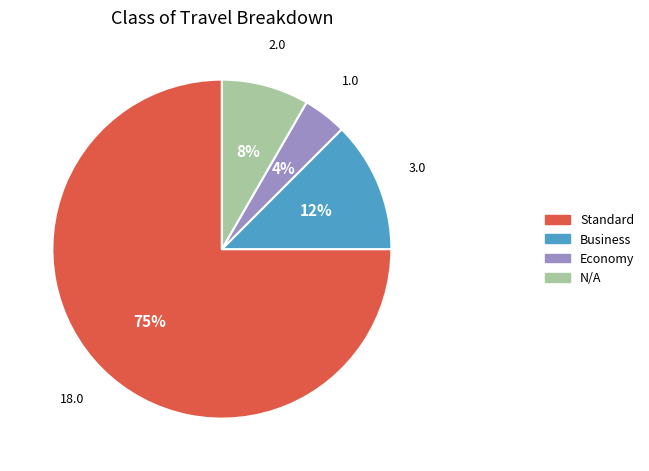

Which slice is the largest?

Standard